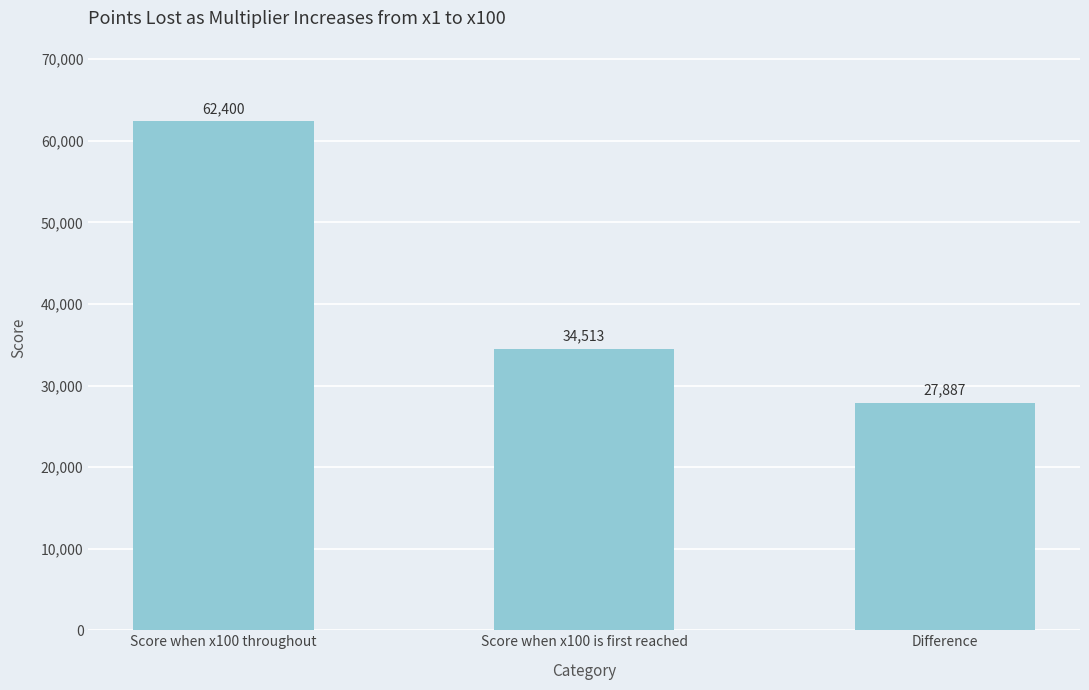

What value does the data have at Score when x100 is first reached, to the nearest 10?

34510